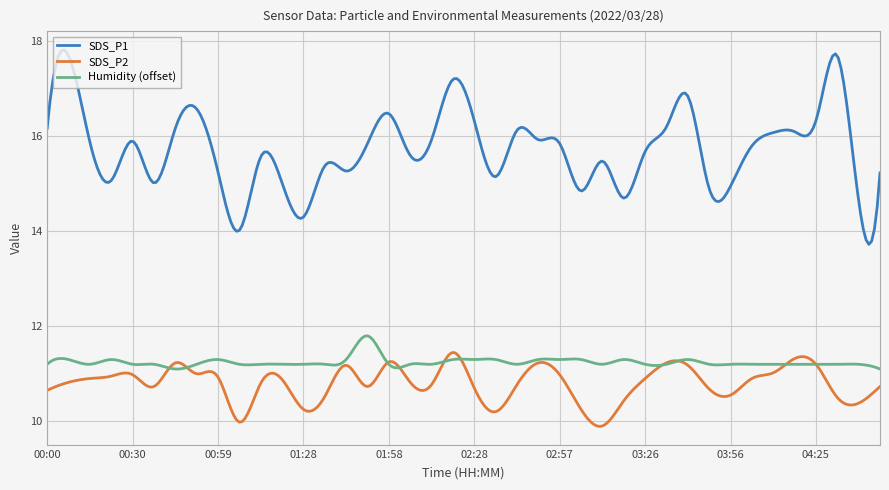

Which series has the largest range (max minus min)?

SDS_P1